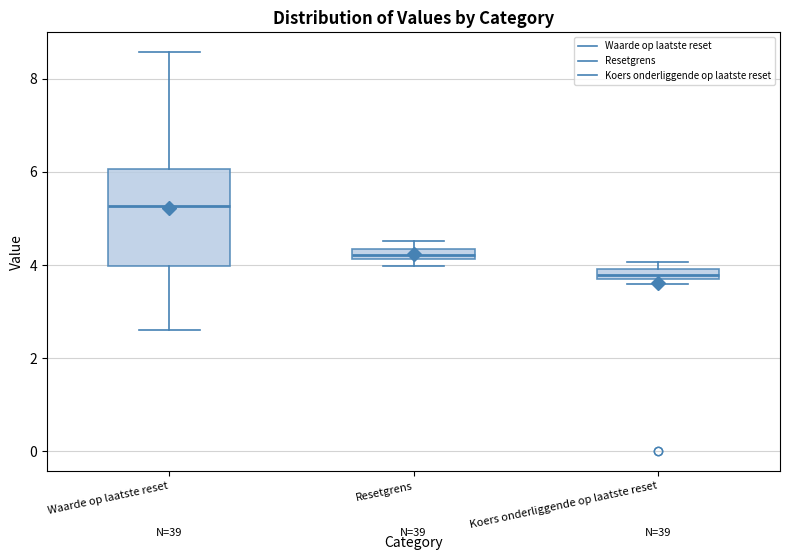

Where is the lower edge of the box for Resetgrens on the y-axis? The values are not printed on the chart, so give them approximately, as read against the axis.

4.2